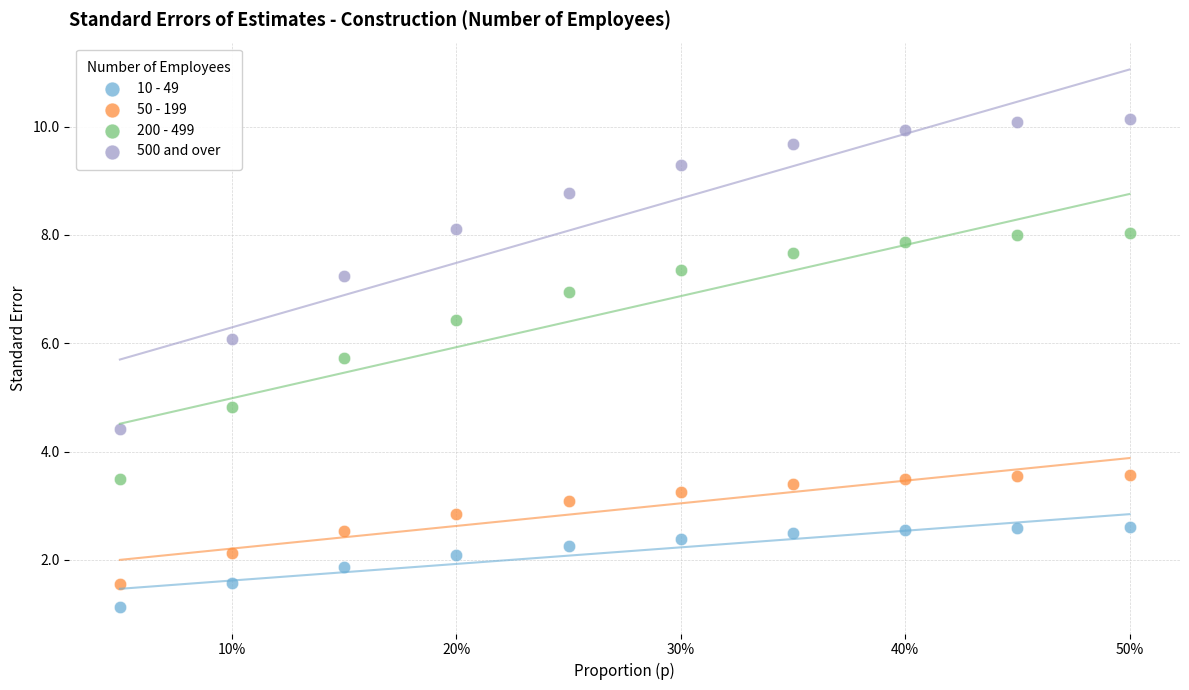

Across all series, what Y value is closest to 5?

4.8